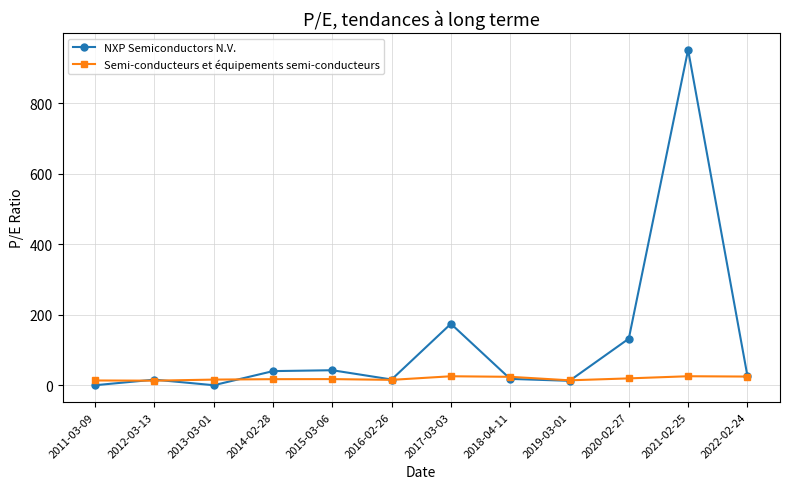

What is the difference between the maximum and minimum values in the Semi-conducteurs et équipements semi-conducteurs series?

12.5